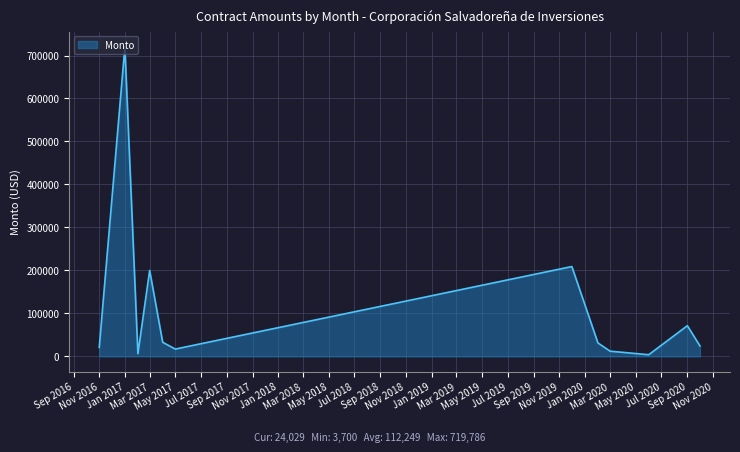

What is the average value?

112249.3